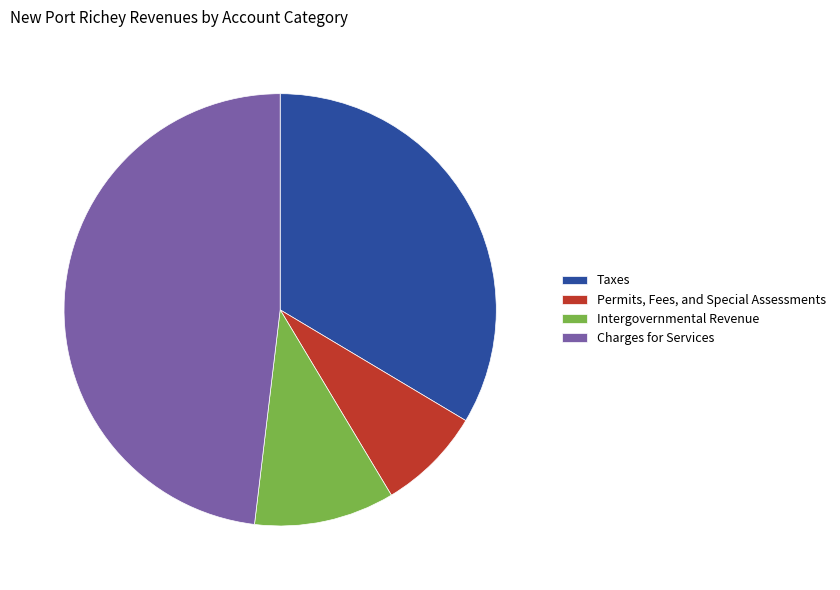

Which has a higher value, Intergovernmental Revenue or Charges for Services?

Charges for Services